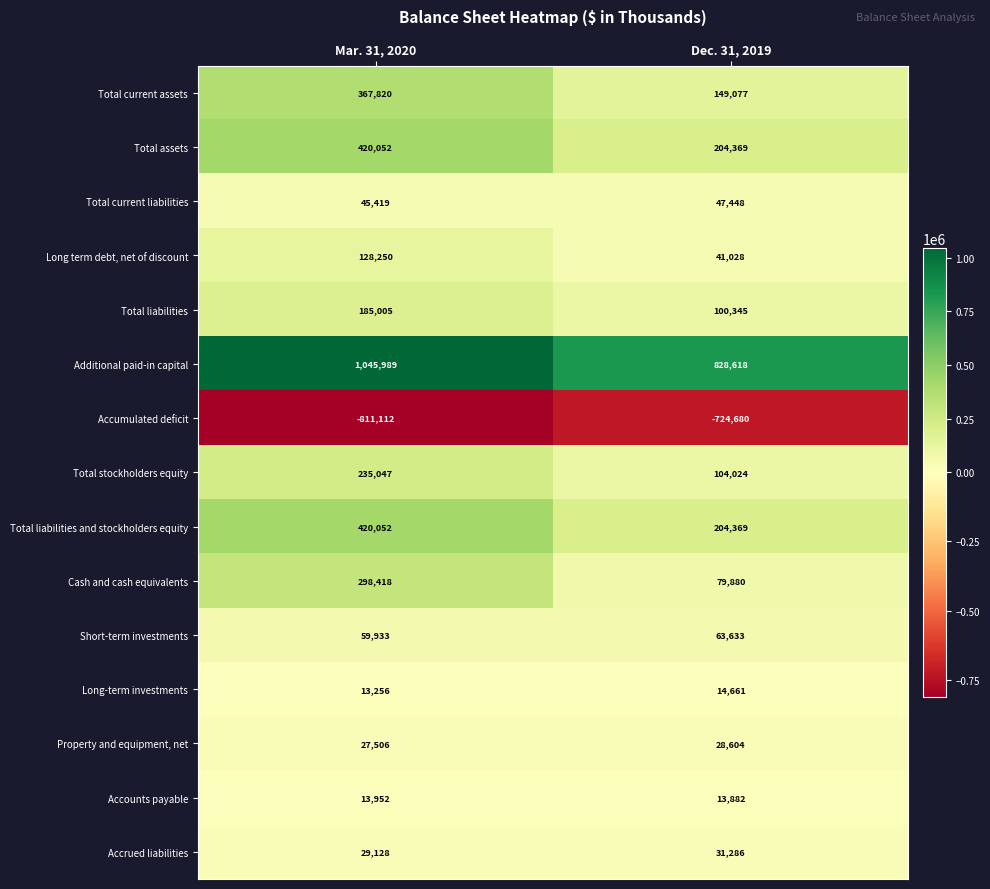

Which category has the highest value across all series?

Mar. 31, 2020